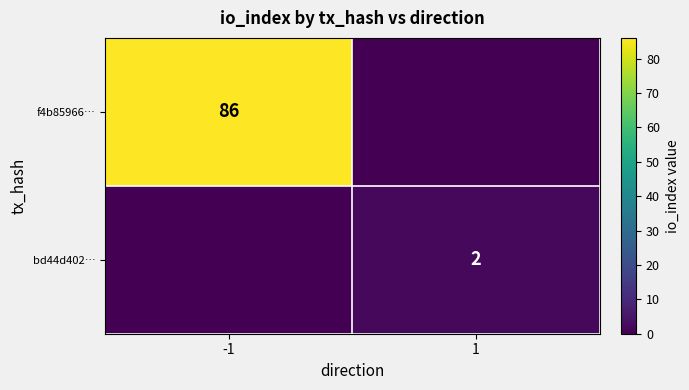

True or false: f4b85966… has a value of 113 at -1.

False